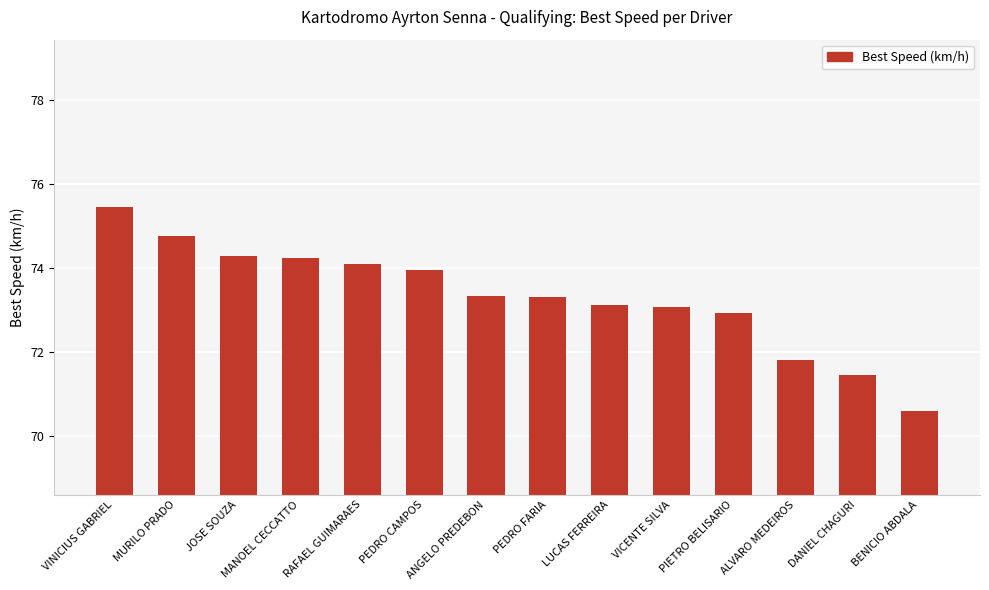

What is the approximate value at PEDRO CAMPOS?

74.0